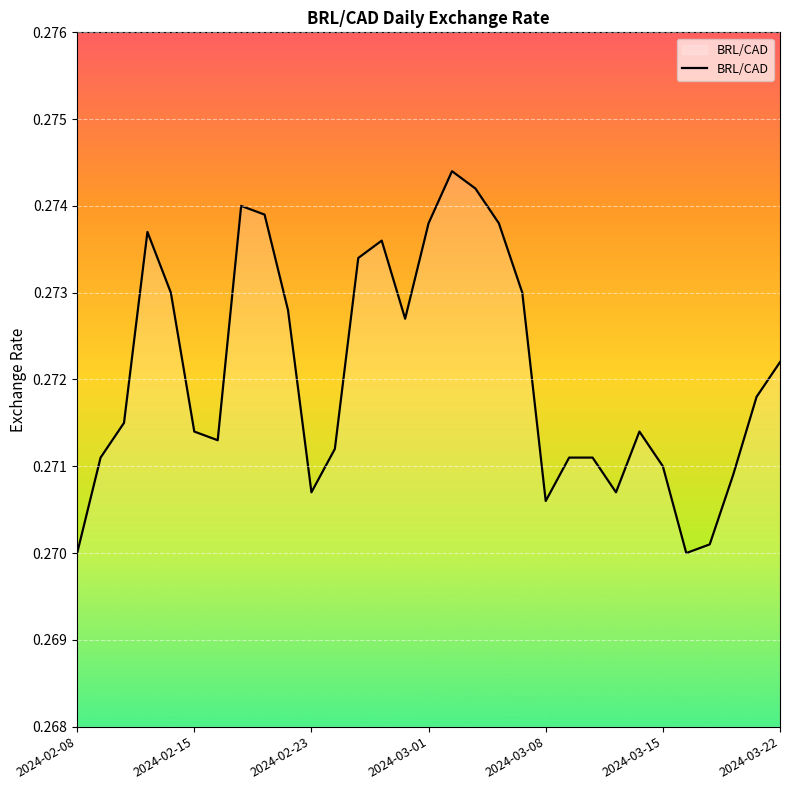

Does the chart display data point markers on the line(s)?

No